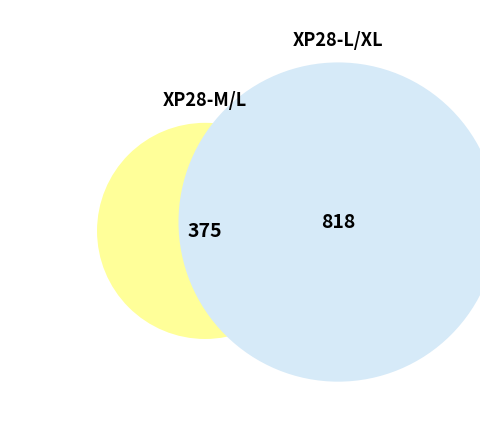

To the nearest percent, what is the difference between the largest and smallest slice percentages?

37%